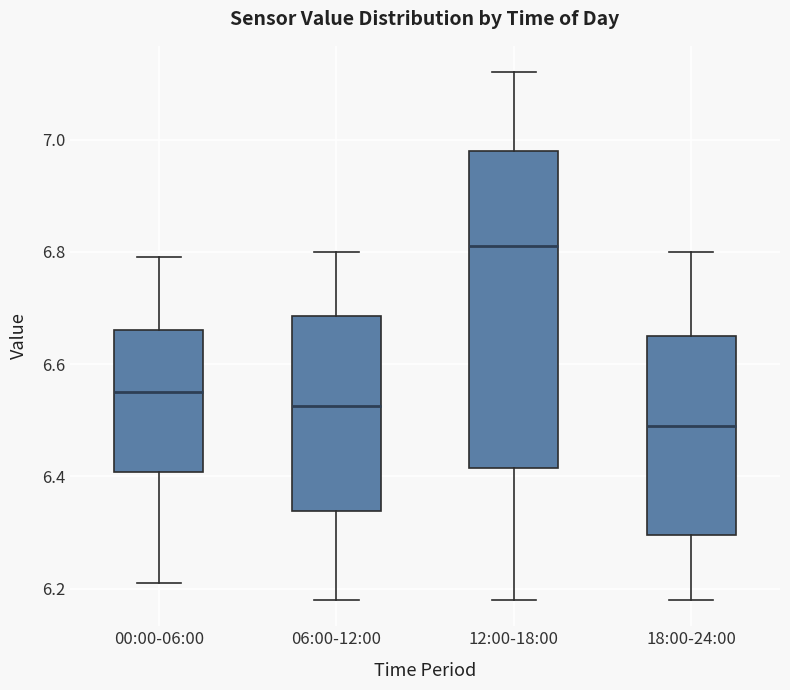

Which box's median line is the highest?

12:00-18:00